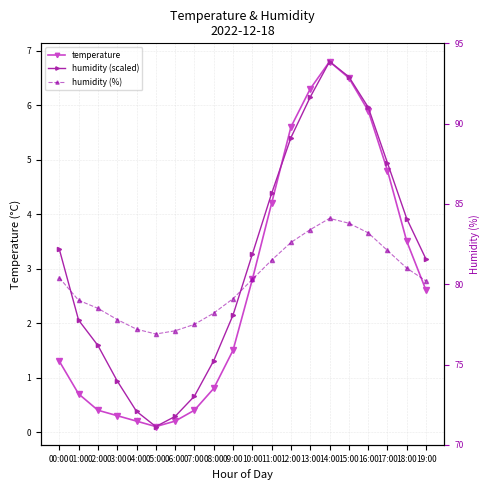

How many times do humidity (scaled) and temperature cross each other?

1